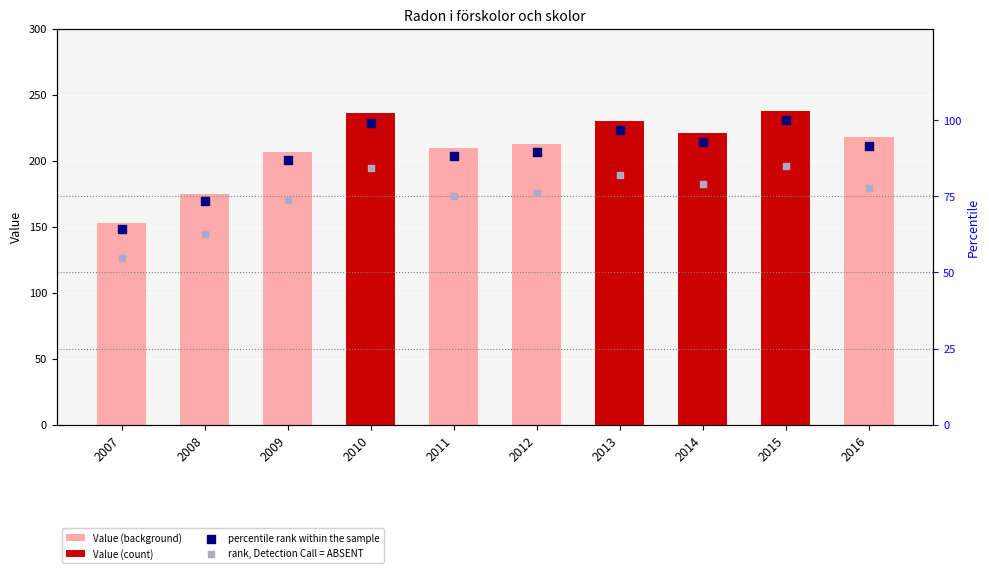

What are all the series names shown in the legend?

Value (background), Value (count), percentile rank within the sample, rank, Detection Call = ABSENT